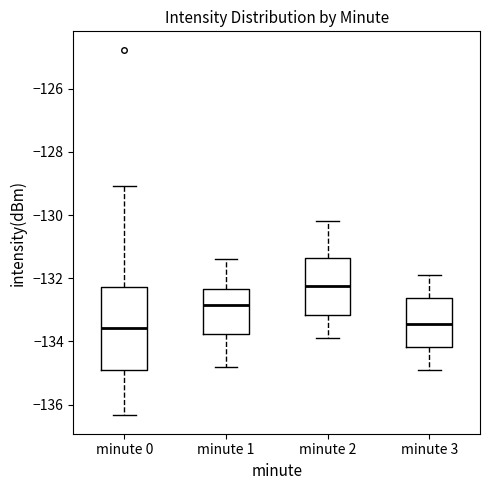

Reading left to right, transcribe this box plot: for each box, give where its median line is, the range the box spans, and where its two whiskers end, as read against the y-axis. The values are not printed on the chart, so give them approximately, as read against the axis.

minute 0: median -133.6, box -135.0 to -132.2, whiskers -136.4 to -129.0
minute 1: median -132.8, box -133.8 to -132.4, whiskers -134.8 to -131.4
minute 2: median -132.2, box -133.2 to -131.4, whiskers -133.8 to -130.2
minute 3: median -133.4, box -134.2 to -132.6, whiskers -134.8 to -131.8